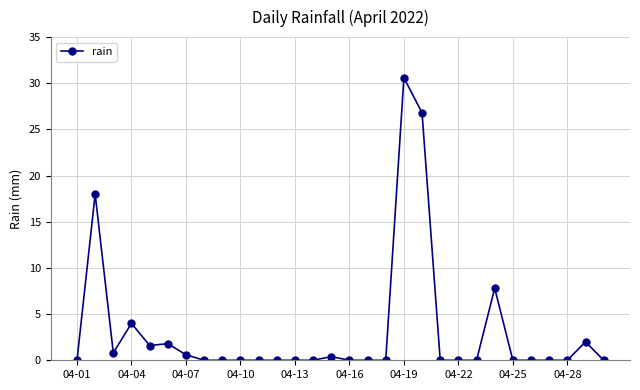

What is the greatest value displayed?

30.6